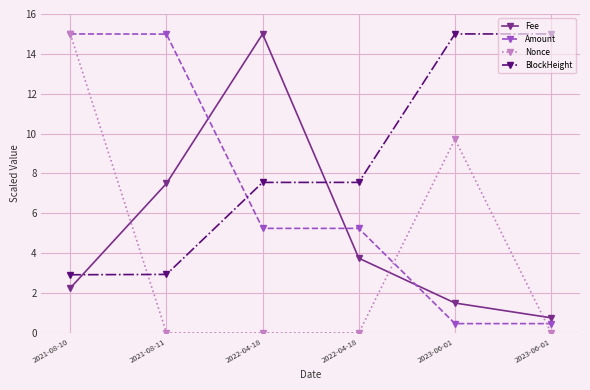

Which series has the largest total across all categories?

BlockHeight